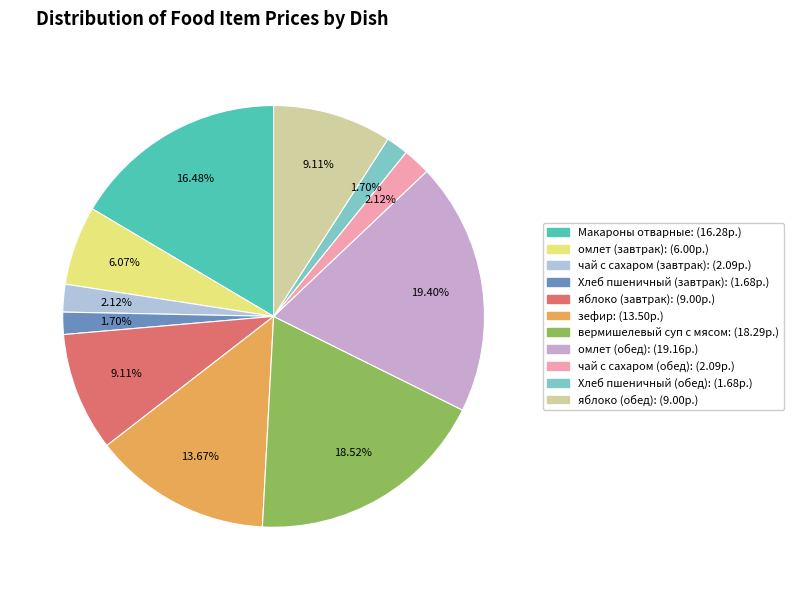

The вермишелевый суп с мясом slice represents 10% of the pie. True or false?

False